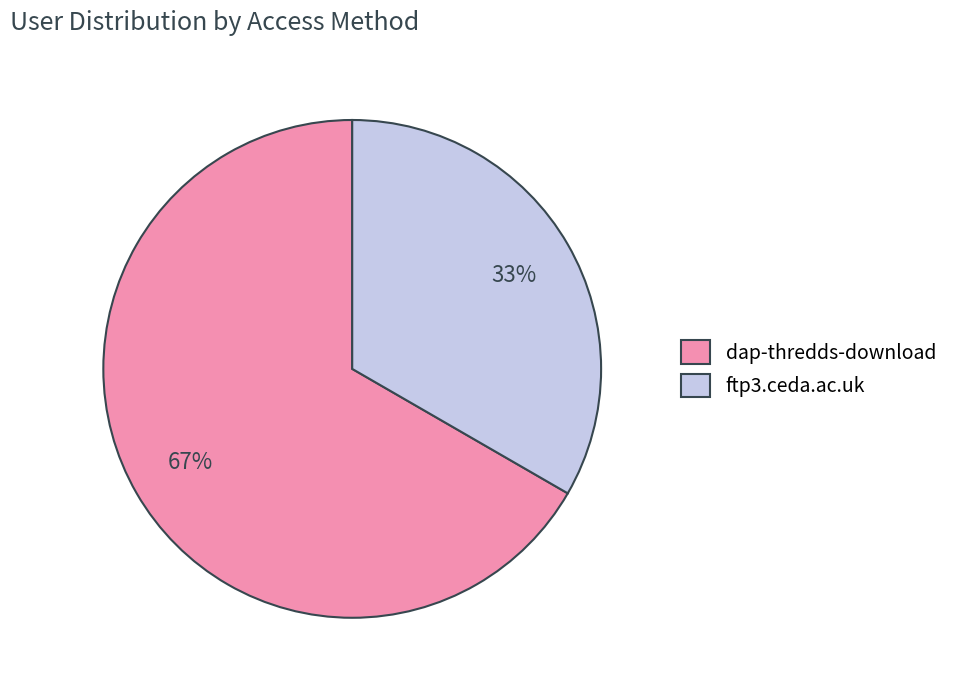

Rank the categories by value from highest to lowest.

dap-thredds-download, ftp3.ceda.ac.uk